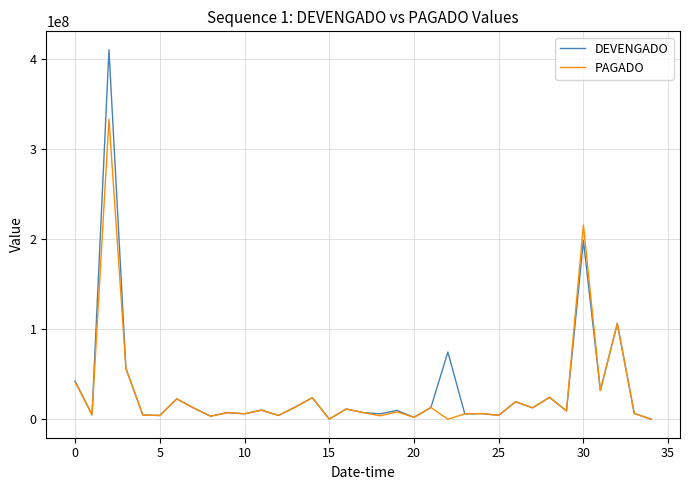

Which series has the widest spread of values?

DEVENGADO